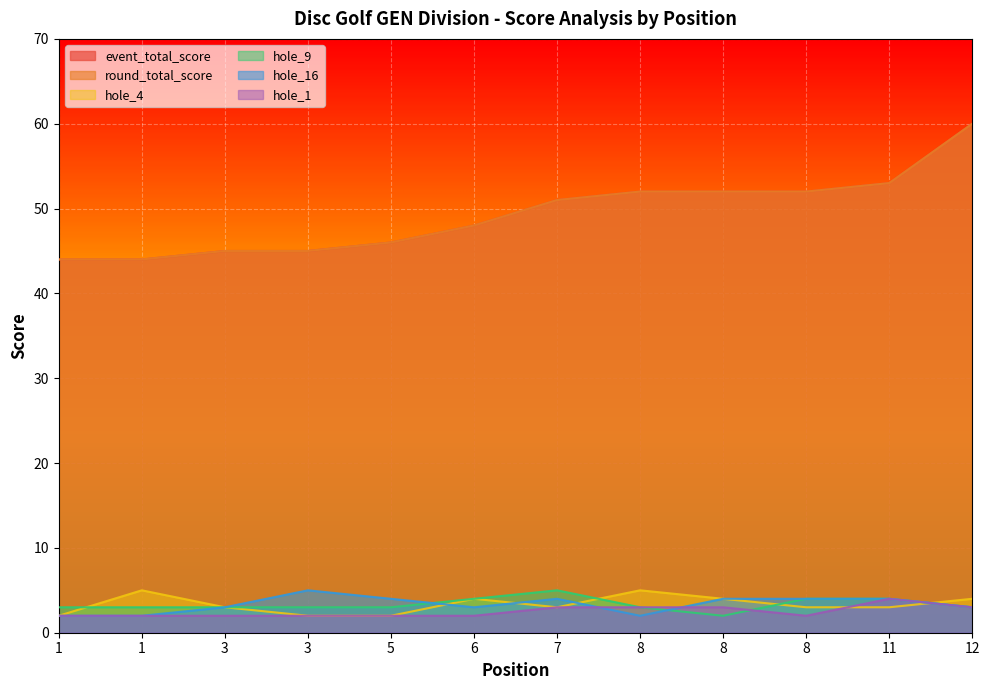

What is the difference between the highest and lowest values at 8?

50